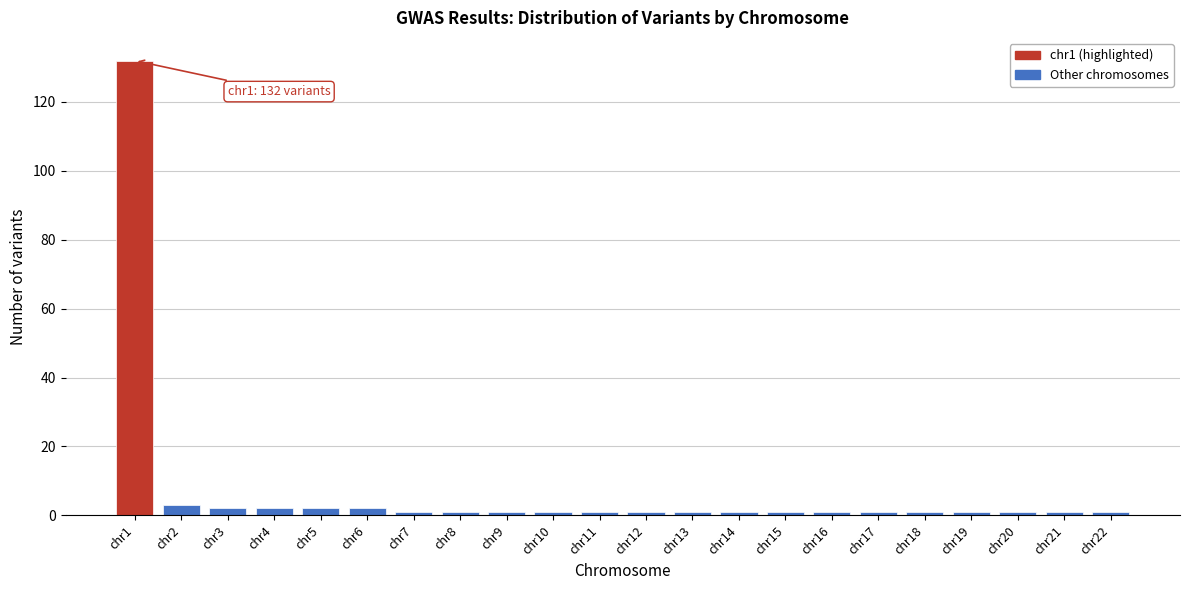

Reading left to right, extract all data points from this chart.

chr1=132	chr2=3	chr3=2	chr4=2	chr5=2	chr6=2	chr7=1	chr8=1	chr9=1	chr10=1	chr11=1	chr12=1	chr13=1	chr14=1	chr15=1	chr16=1	chr17=1	chr18=1	chr19=1	chr20=1	chr21=1	chr22=1